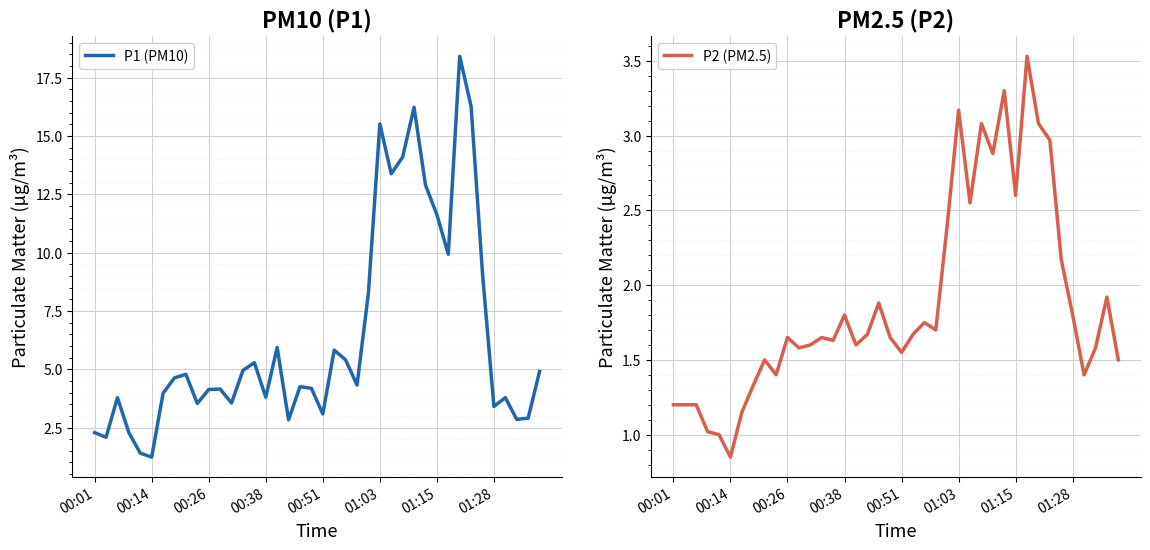

True or false: P2 (PM2.5) and P1 (PM10) intersect in this chart.

False